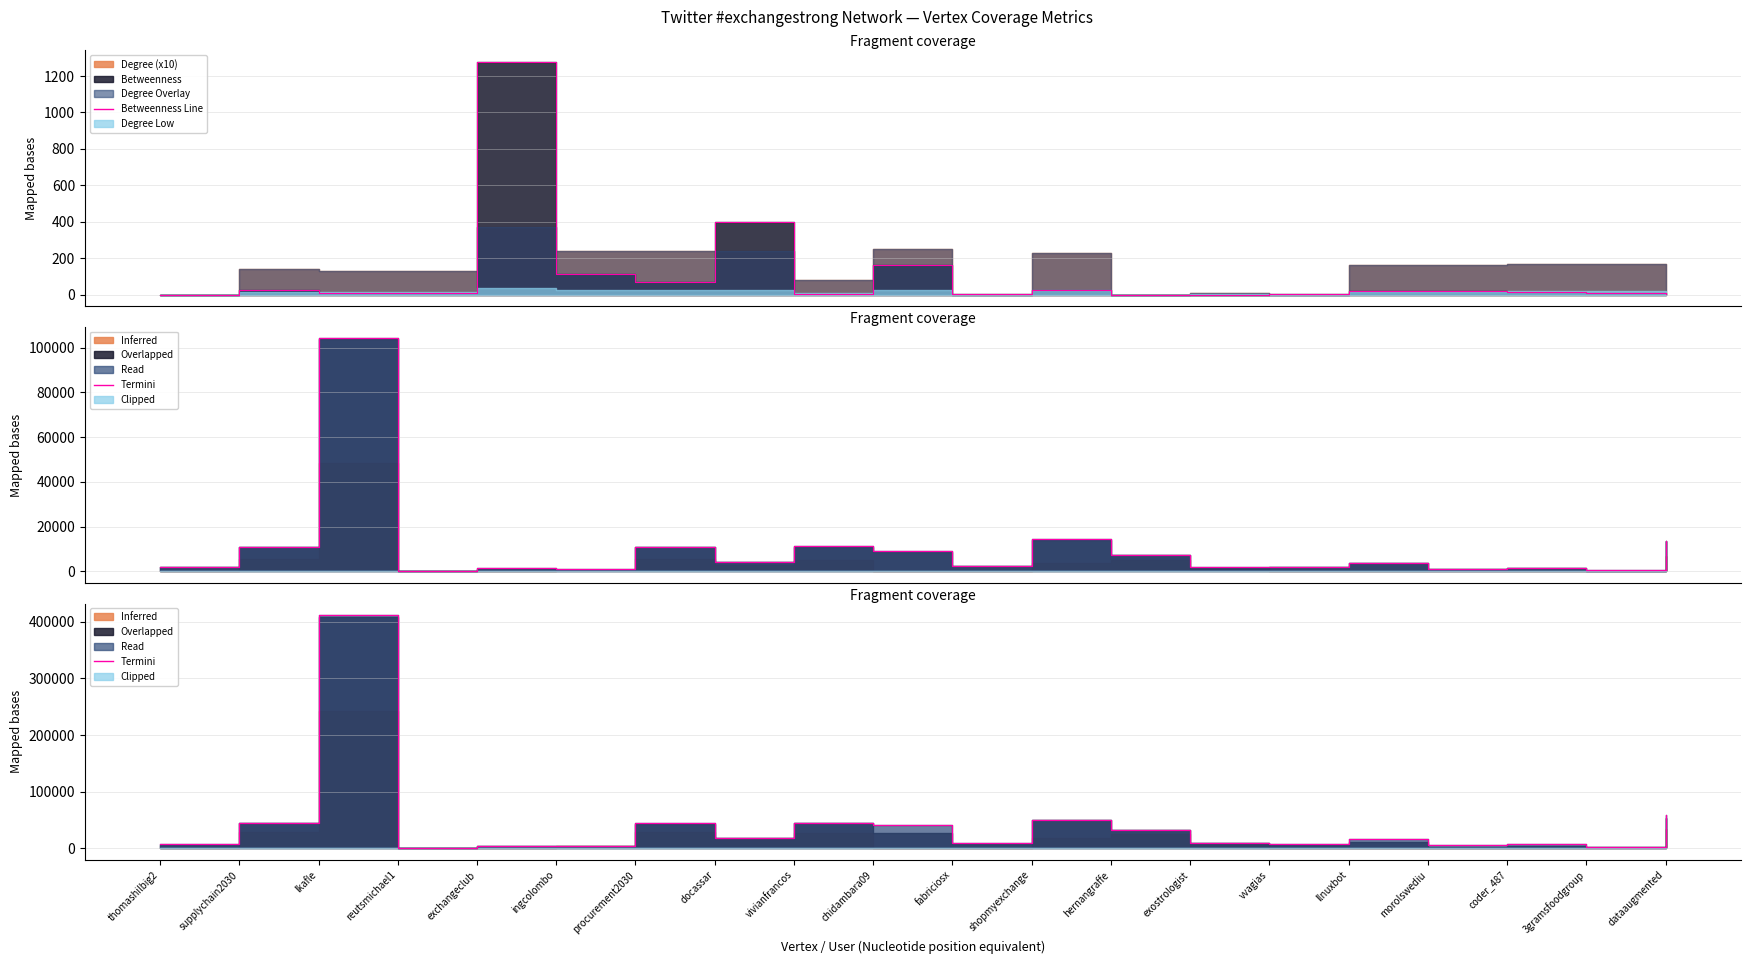

What is the average value of the Betweenness Line series?

108.0